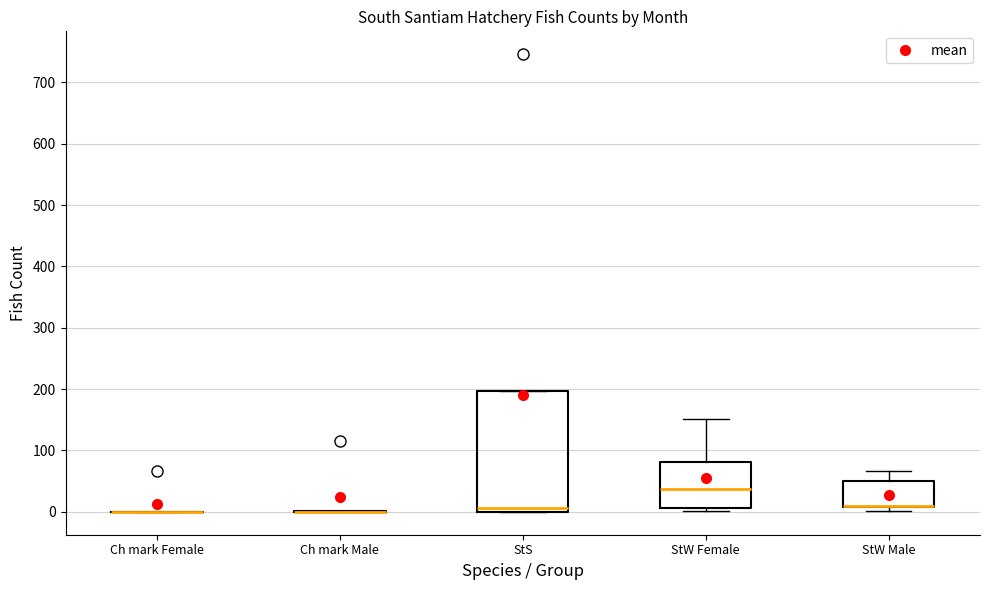

Reading left to right, read every box against the y-axis: the position of its median line, the range the box covers, and the ends of its whiskers. The values are not printed on the chart, so give them approximately, as read against the axis.

Ch mark Female: box collapsed to a line at 0, whiskers 0 to 0
Ch mark Male: box collapsed to a line at 0, whiskers 0 to 0
StS: median 10, box 0 to 200, whiskers 0 to 200
StW Female: median 40, box 10 to 80, whiskers 0 to 150
StW Male: median 10 (drawn on the box's lower edge), box 10 to 50, whiskers 0 to 70